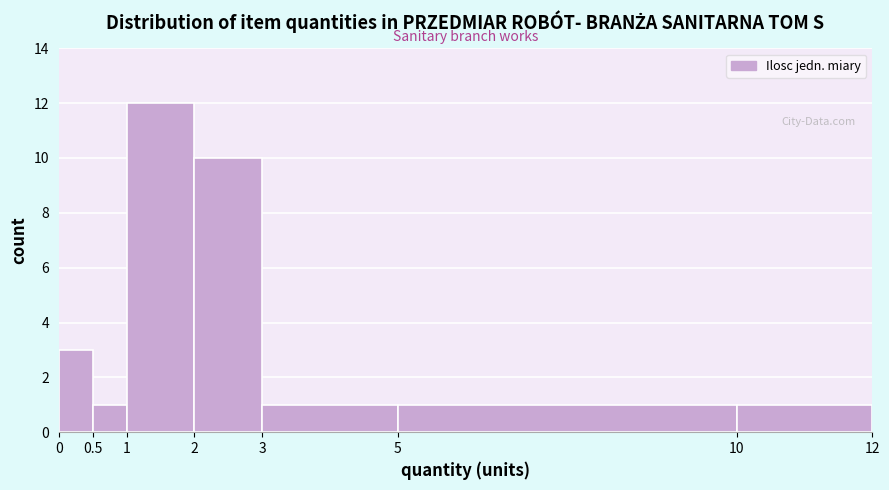

Over which range of the x-axis is the bar tallest?

1 to 2